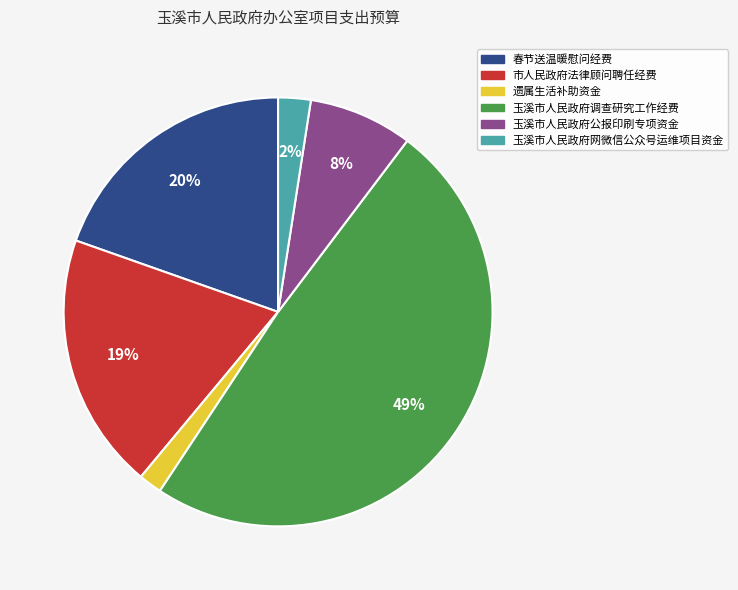

Combined, do 市人民政府法律顾问聘任经费 and 玉溪市人民政府调查研究工作经费 account for over 50%?

Yes